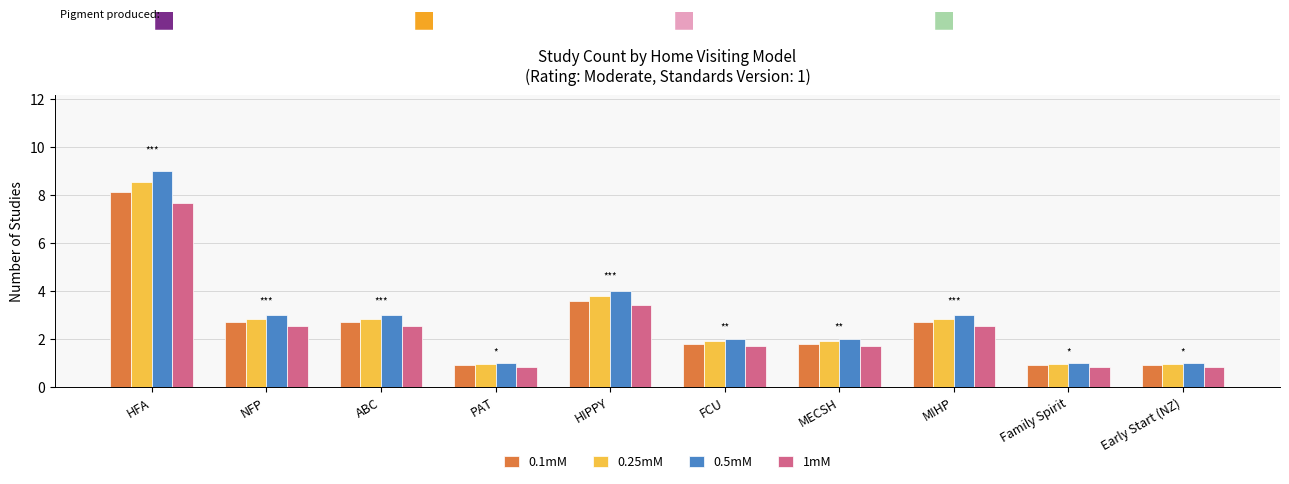

What is the value of the 0.1mM bar at the 10th from the left?

0.9